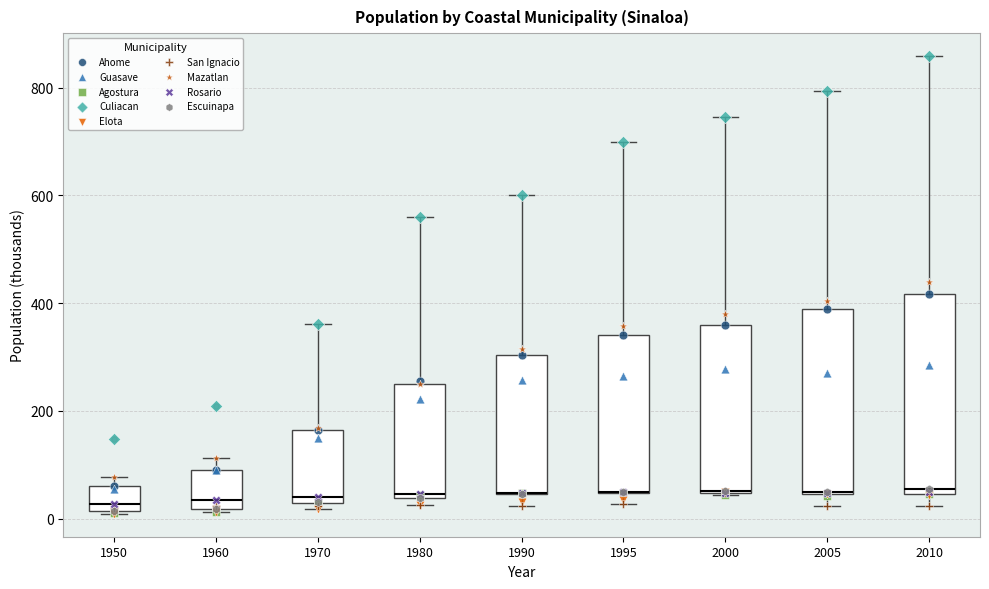

Reading left to right, read every box against the y-axis: the position of its median line, the range the box covers, and the ends of its whiskers. The values are not printed on the chart, so give them approximately, as read against the axis.

1950: median 20 (just above the box's lower edge), box 20 to 60, whiskers 0 to 80
1960: median 40, box 20 to 100, whiskers 20 to 120
1970: median 40, box 20 to 160, whiskers 20 (just below the box's lower edge) to 360
1980: median 40 (just above the box's lower edge), box 40 to 240, whiskers 20 to 560
1990: median 40 (drawn on the box's lower edge), box 40 to 300, whiskers 20 to 600
1995: median 40 (drawn on the box's lower edge), box 40 to 340, whiskers 20 to 700
2000: median 60 (drawn on the box's lower edge), box 40 to 360, whiskers 40 to 740
2005: median 40 (drawn on the box's lower edge), box 40 to 380, whiskers 20 to 800
2010: median 60, box 40 to 420, whiskers 20 to 860